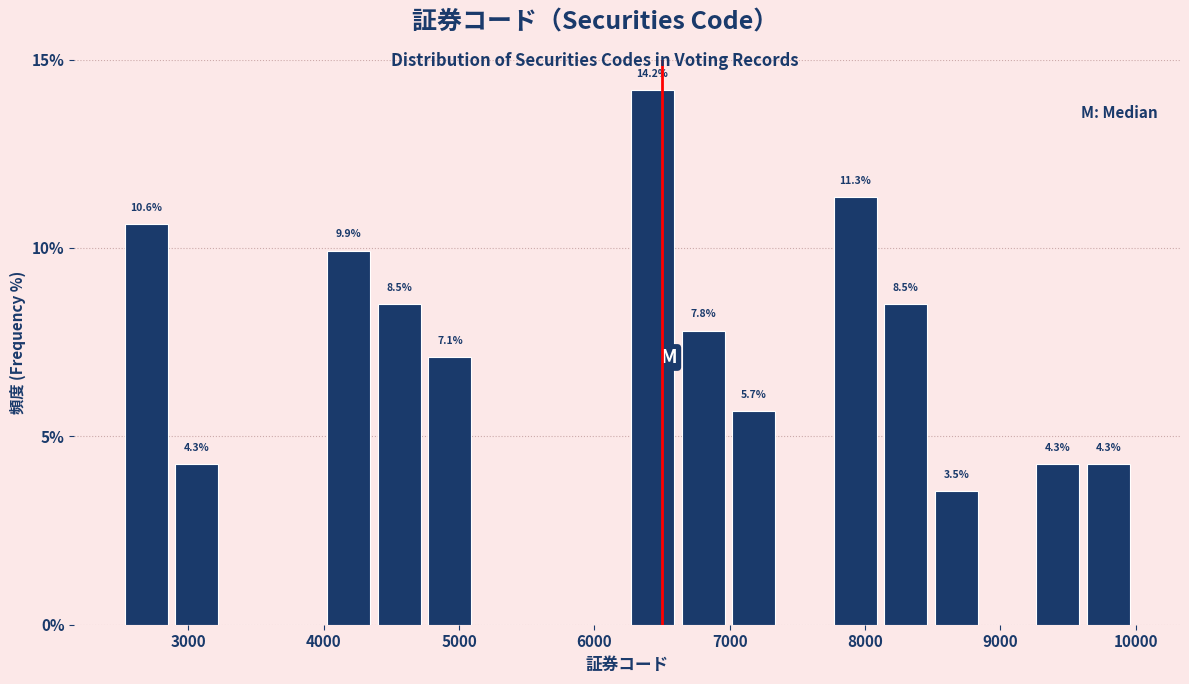

Read against the x-axis, roughly where is the centre of the tallest bar?

6400